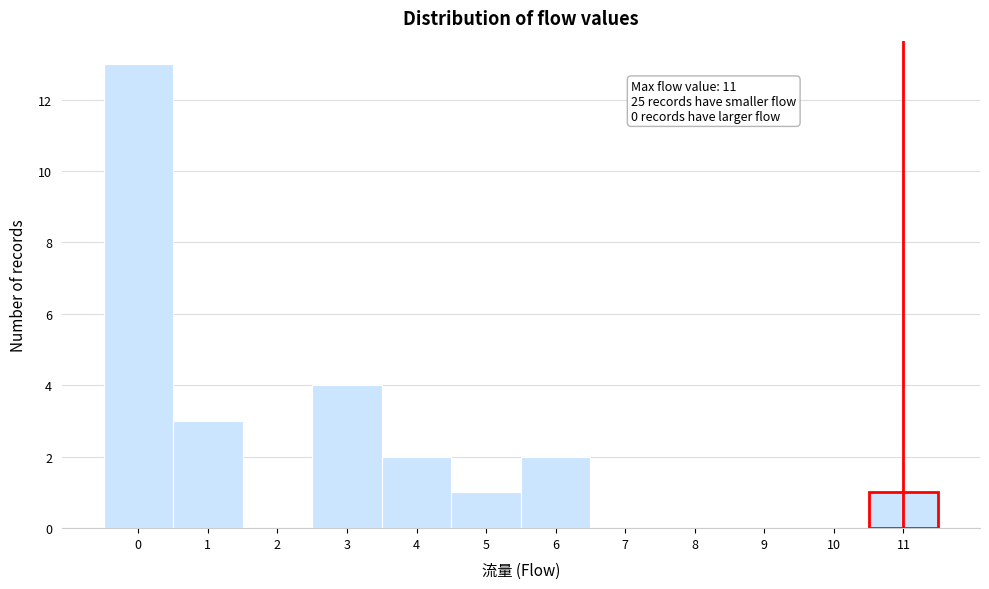

Over which range of the x-axis is the bar tallest?

-0.5 to 0.5